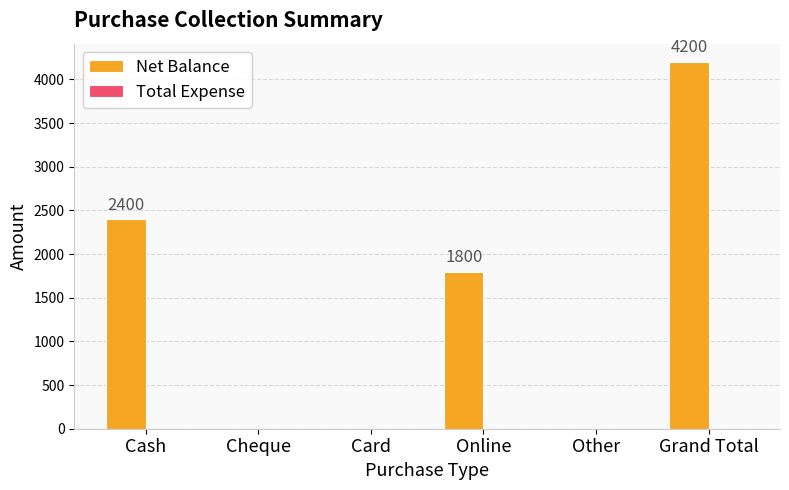

What is the maximum value shown in the chart?

4200